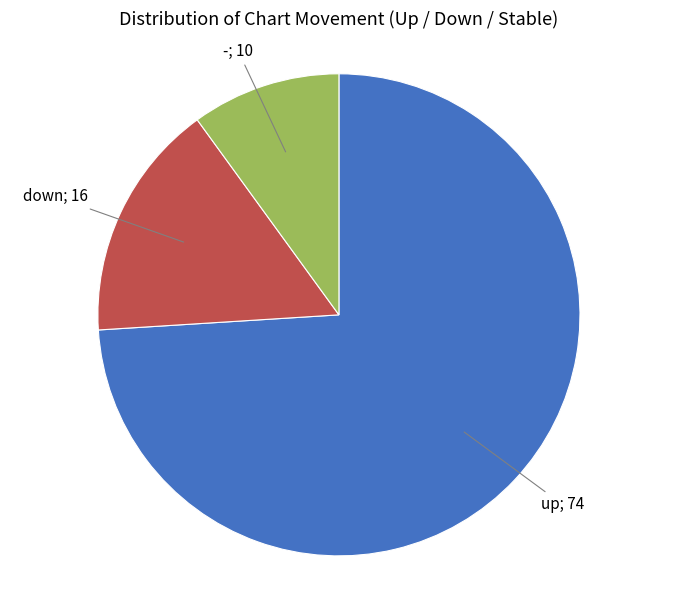

Is there any slice that represents more than half of the pie?

Yes